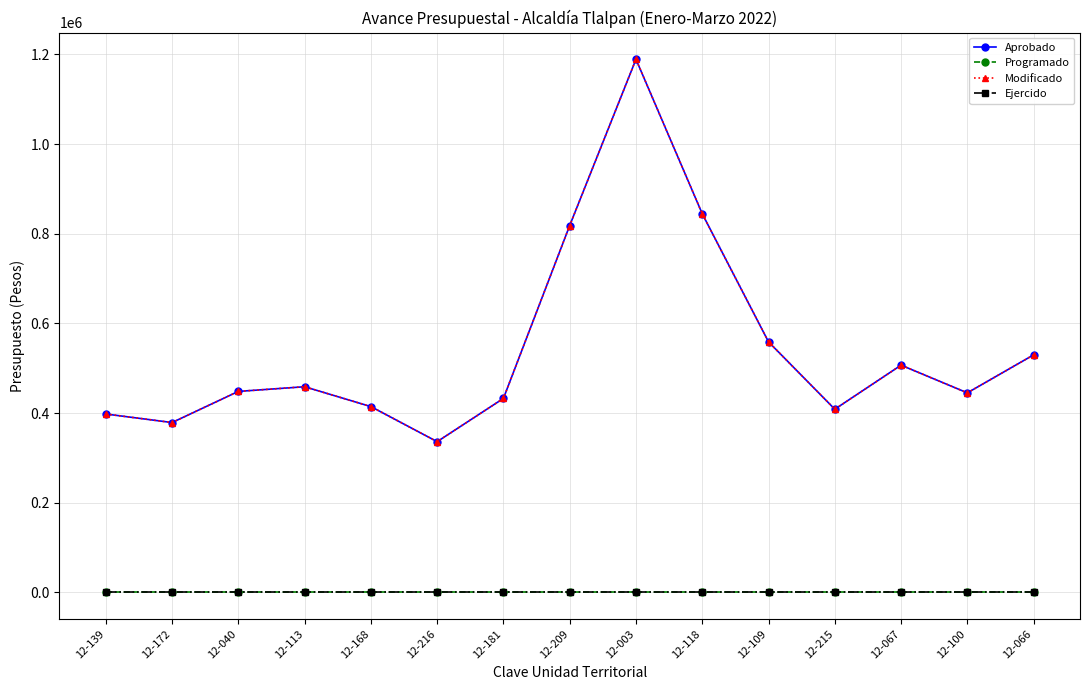

Does the chart have visible grid lines?

Yes